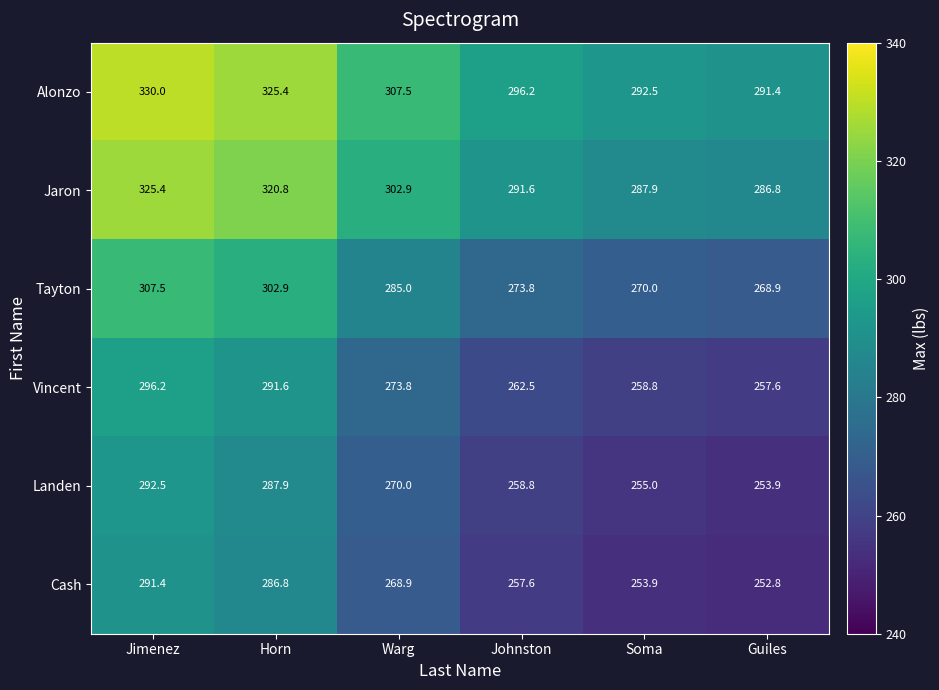

What is the difference between the highest and lowest values at Soma?

38.6